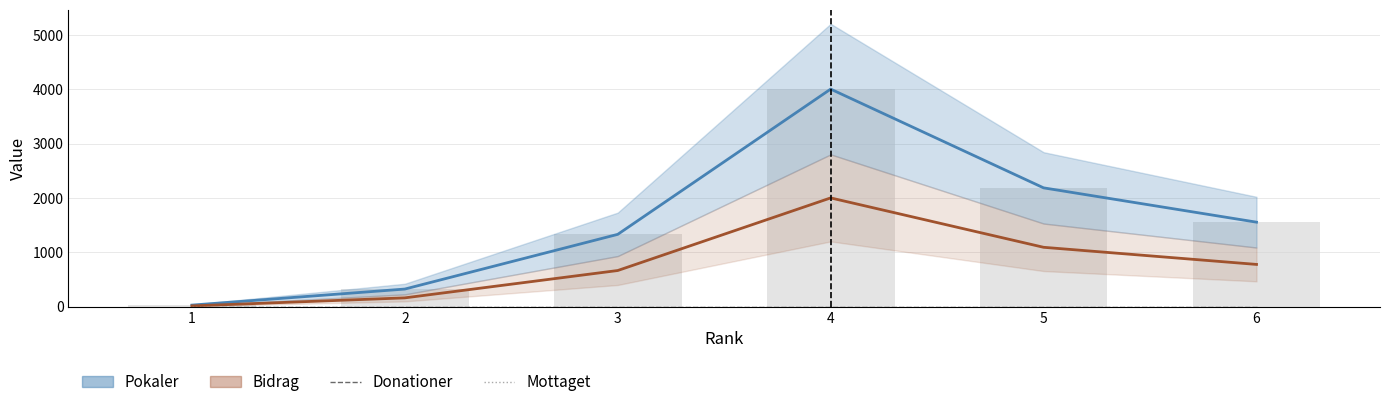

Is the value of Bidrag at 3 greater than the value of Pokaler at 2?

Yes